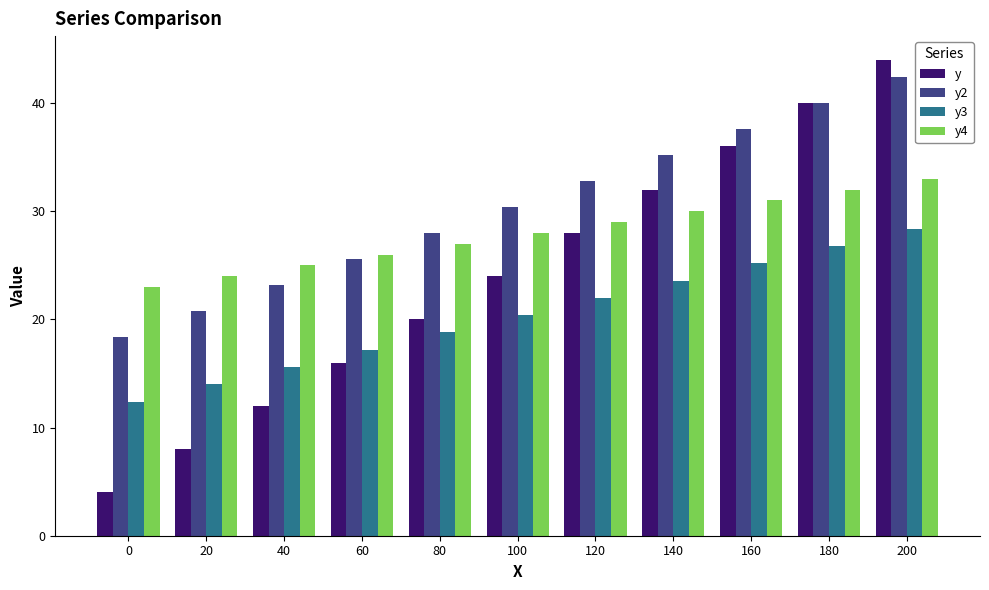

The value of y2 at 60 is 41.7. True or false?

False